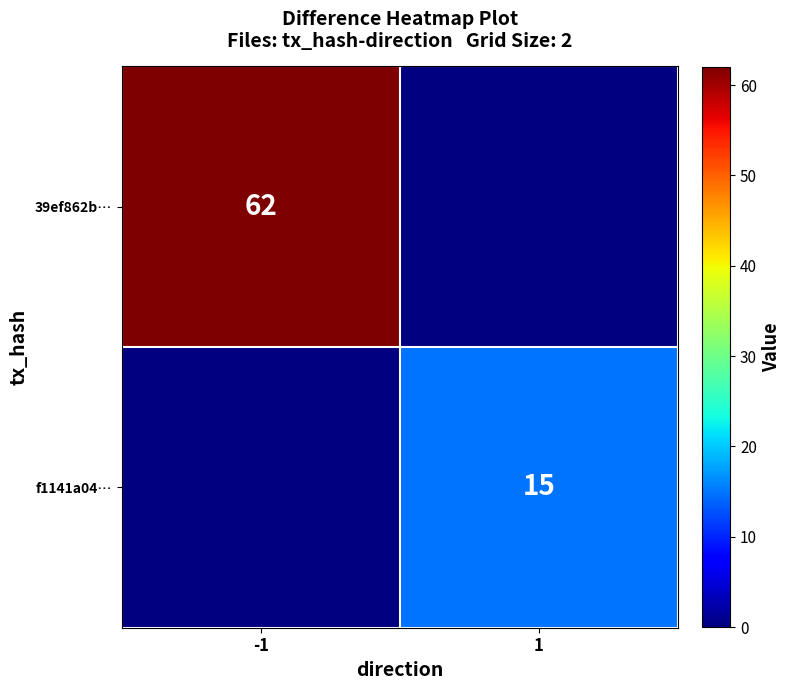

The value of 39ef862b… at -1 is 62. True or false?

True